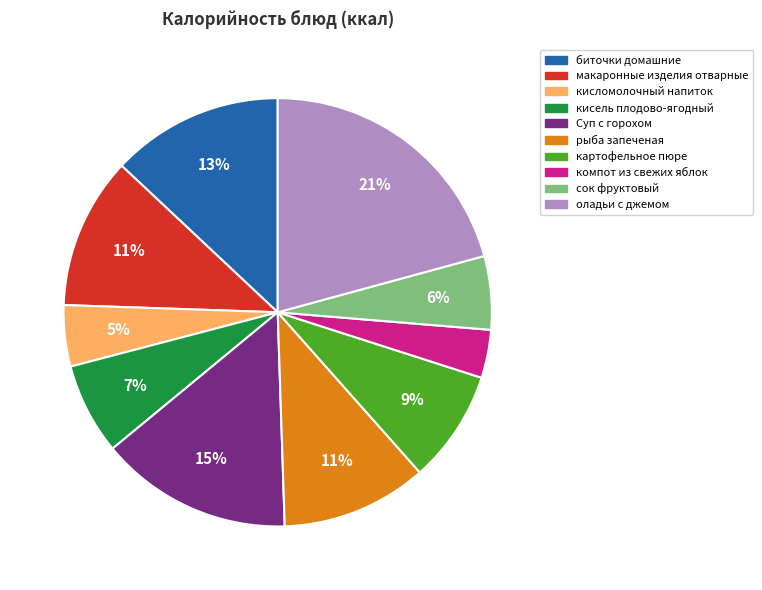

Count the number of slices in the pie.

10